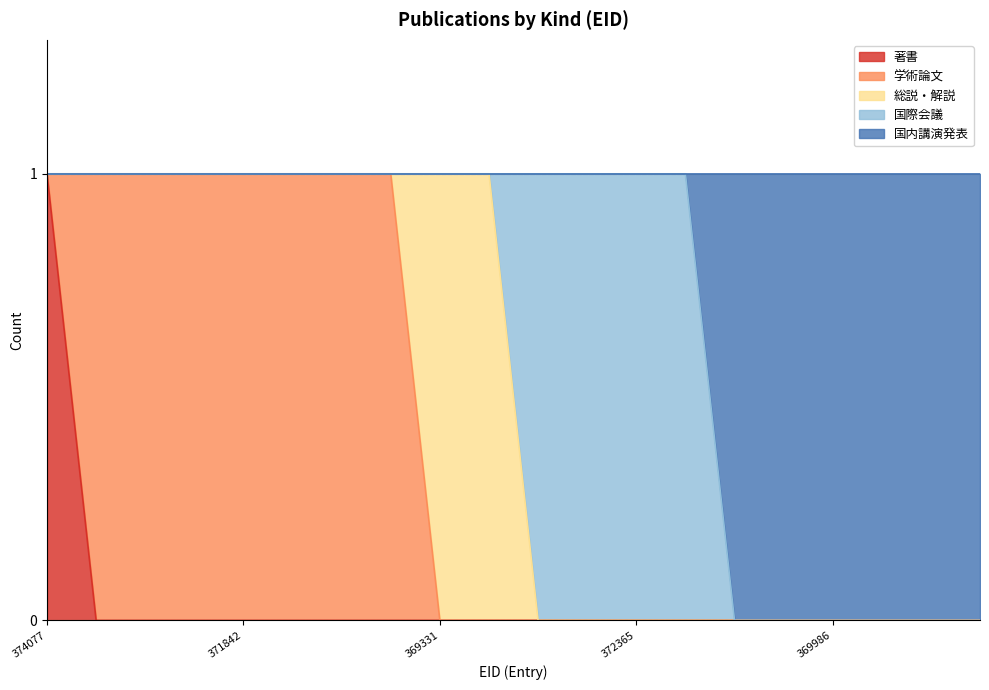

Reading left to right, what are all the values shown in this chart?

著書: 374077=1	370432=0	366487=0	372362=0	371842=0	373351=0	374852=0	374107=0	369331=0	391157=0	372363=0	372364=0	372365=0	372366=0	369329=0	367572=0	369986=0	371641=0	372381=0	372446=0
学術論文: 374077=0	370432=1	366487=1	372362=1	371842=1	373351=1	374852=1	374107=1	369331=0	391157=0	372363=0	372364=0	372365=0	372366=0	369329=0	367572=0	369986=0	371641=0	372381=0	372446=0
総説・解説: 374077=0	370432=0	366487=0	372362=0	371842=0	373351=0	374852=0	374107=0	369331=1	391157=1	372363=0	372364=0	372365=0	372366=0	369329=0	367572=0	369986=0	371641=0	372381=0	372446=0
国際会議: 374077=0	370432=0	366487=0	372362=0	371842=0	373351=0	374852=0	374107=0	369331=0	391157=0	372363=1	372364=1	372365=1	372366=1	369329=0	367572=0	369986=0	371641=0	372381=0	372446=0
国内講演発表: 374077=0	370432=0	366487=0	372362=0	371842=0	373351=0	374852=0	374107=0	369331=0	391157=0	372363=0	372364=0	372365=0	372366=0	369329=1	367572=1	369986=1	371641=1	372381=1	372446=1